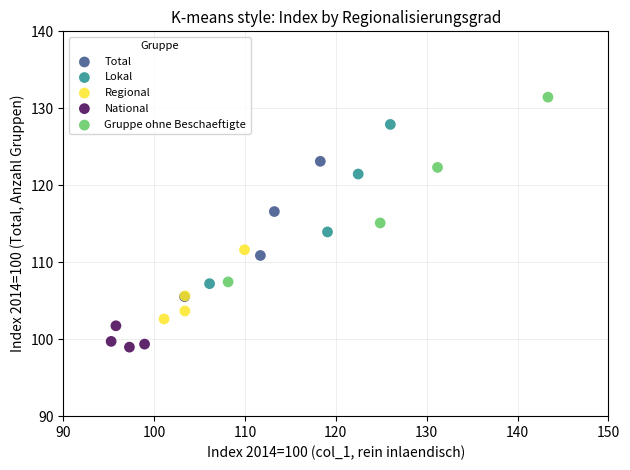

Which series contains the lowest Y value?

National